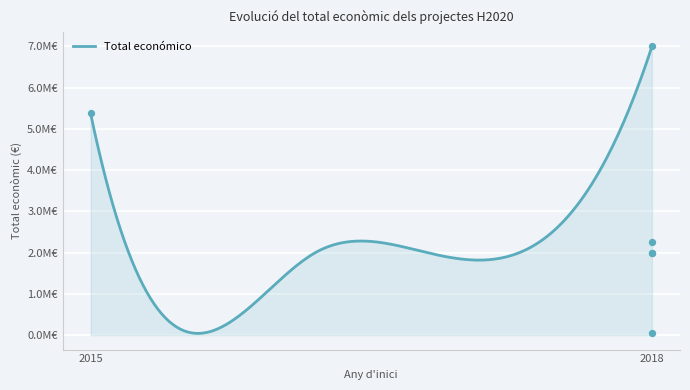

Approximately how many times larger is the value at 2018 compared to 2018?

1.0